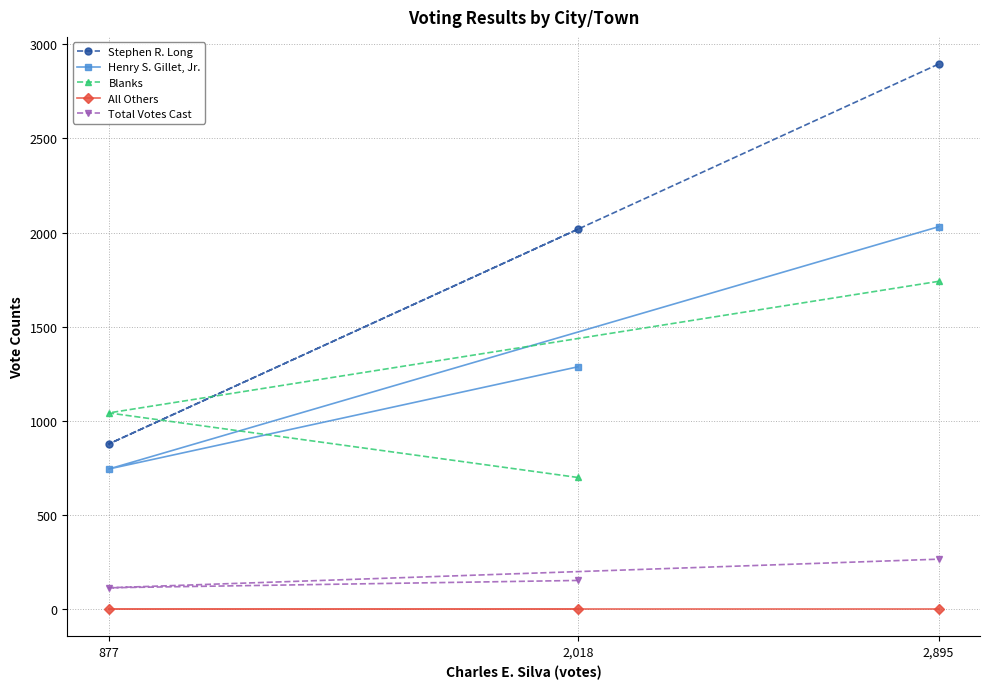

Does the chart display data point markers on the line(s)?

Yes